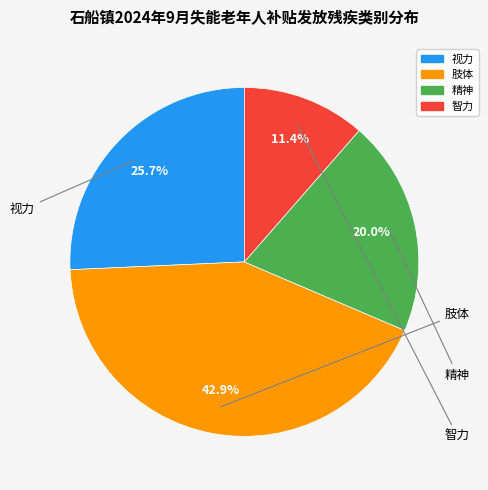

To the nearest percent, what is the average slice percentage?

25%